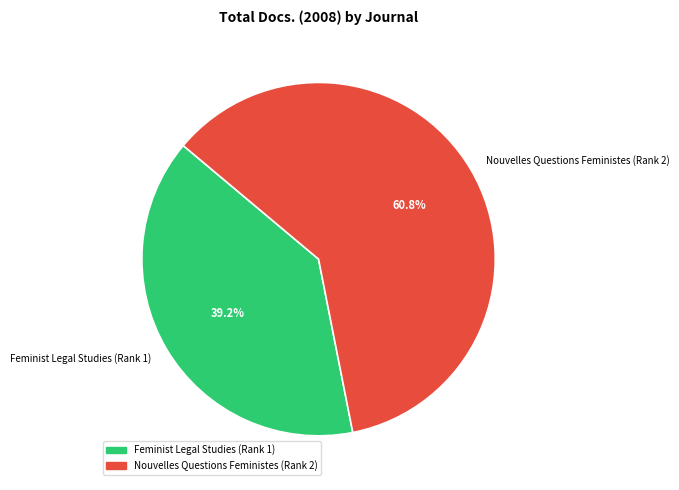

To the nearest percent, what is the difference between the Nouvelles Questions Feministes (Rank 2) and Feminist Legal Studies (Rank 1) slice percentages?

22%